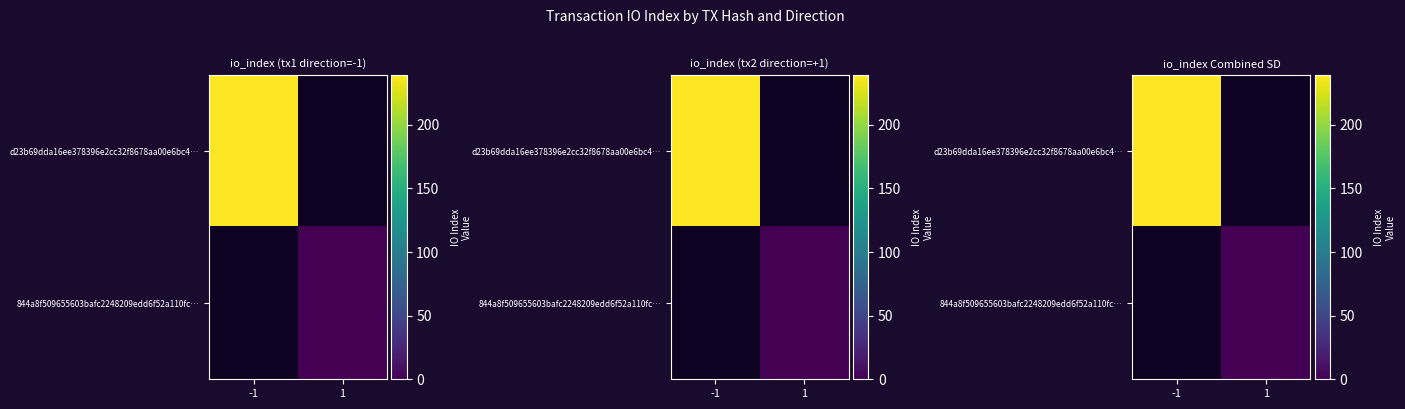

At how many categories does at least one series exceed 236?

1